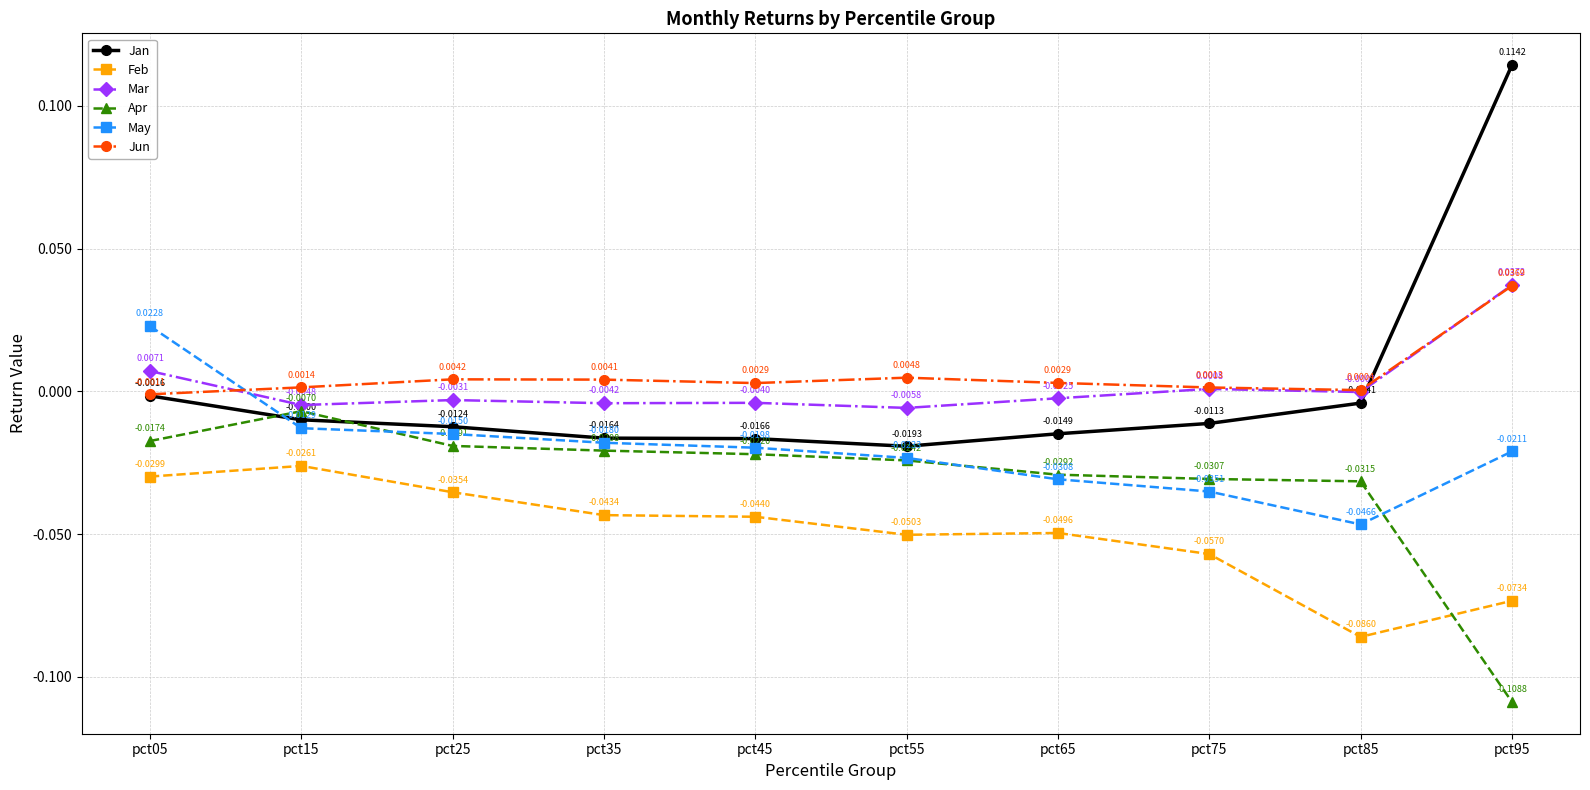

Where is the first local minimum for Mar?

pct15